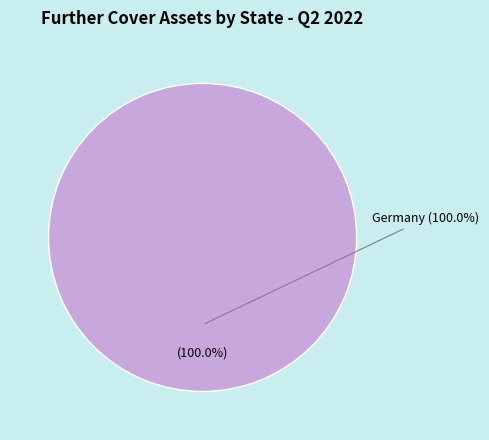

Which slice represents more than half of the pie?

Germany